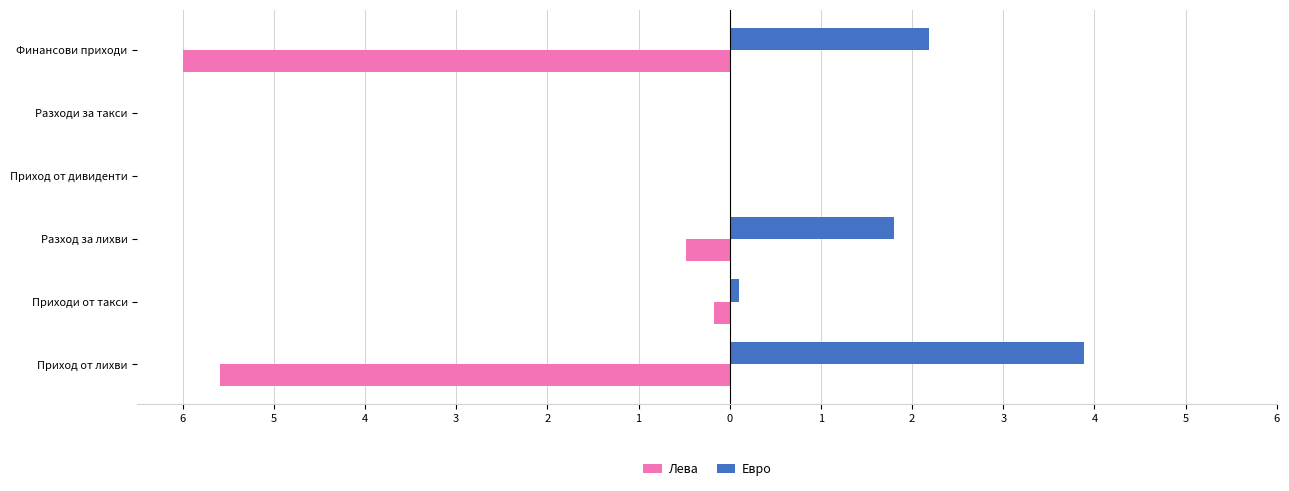

What are all the series names shown in the legend?

Лева, Евро